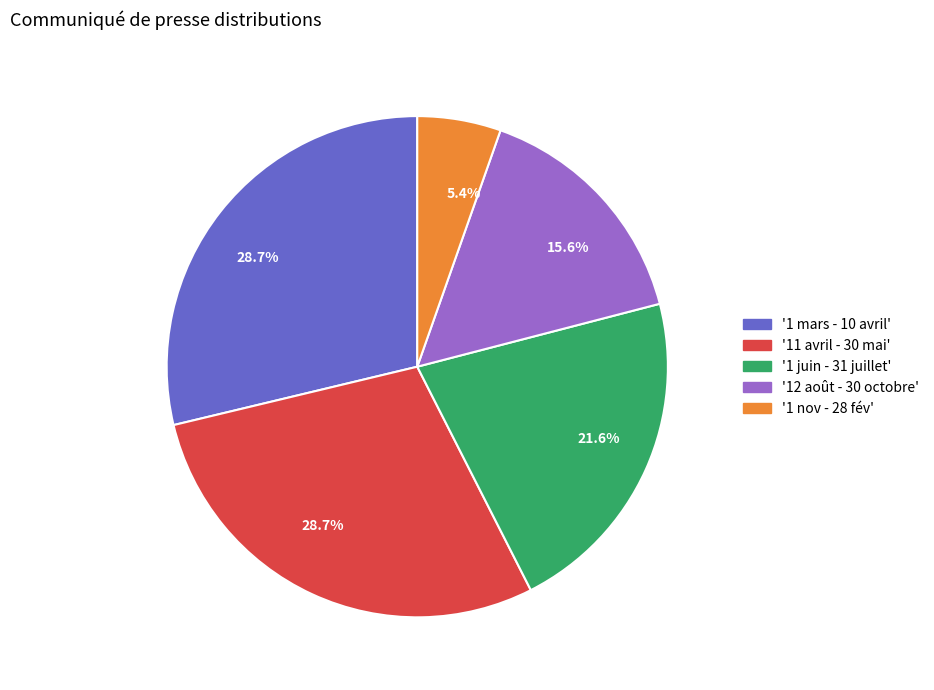

Approximately how many times larger is the value at '1 juin - 31 juillet' compared to '12 août - 30 octobre'?

1.4